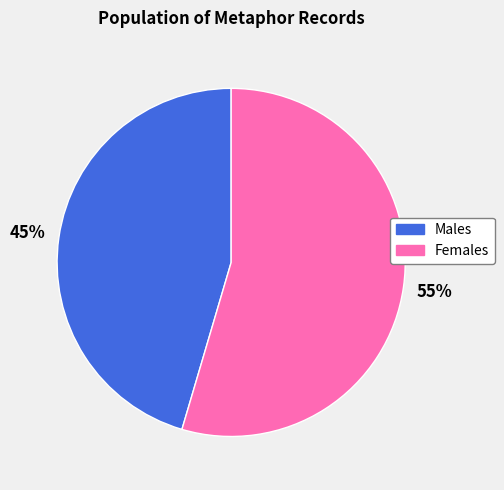

Count the number of slices in the pie.

2